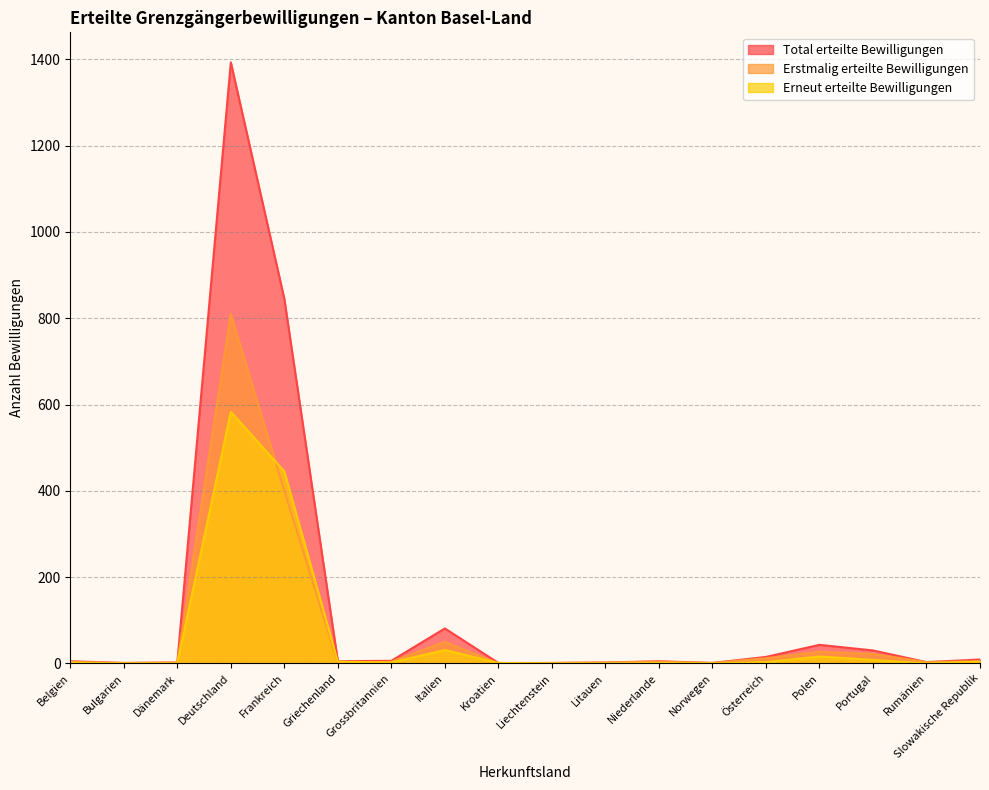

List the series in order of their overall mean, highest first.

Total erteilte Bewilligungen, Erstmalig erteilte Bewilligungen, Erneut erteilte Bewilligungen